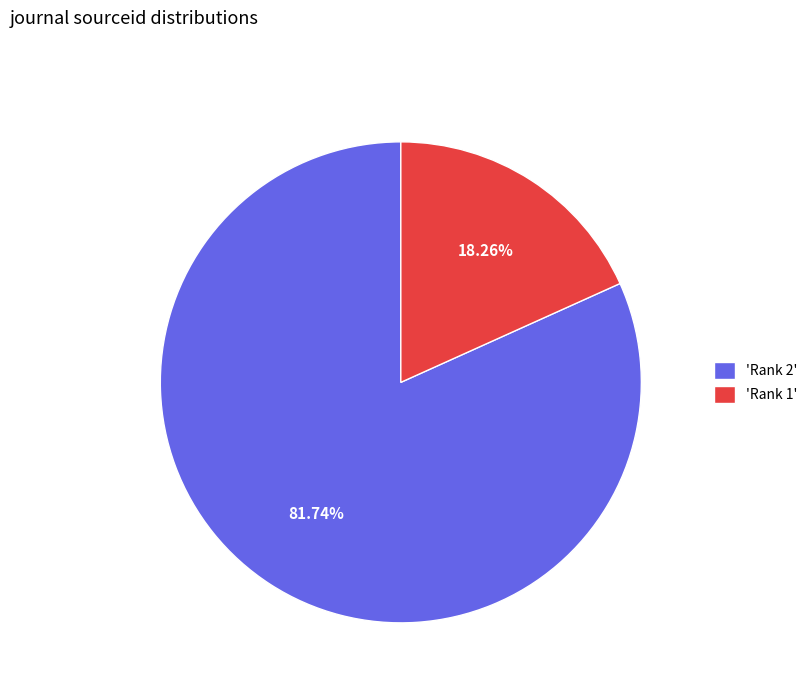

Does any single category account for the majority?

Yes